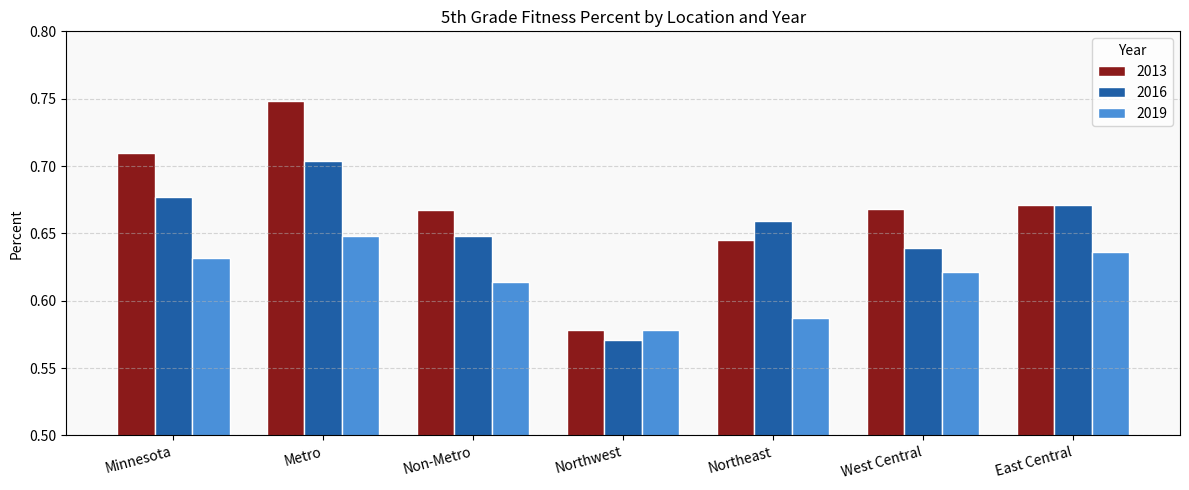

Which series changed the most between Northeast and West Central?

2019